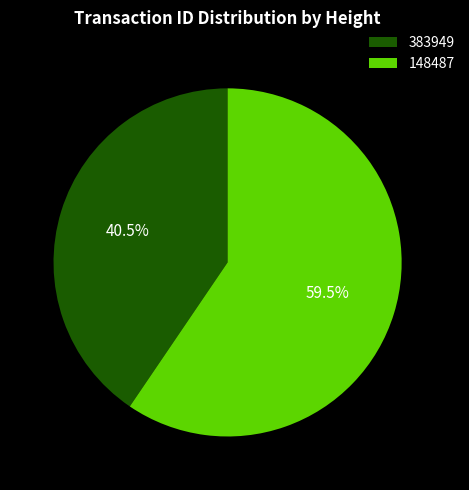

To the nearest percent, what is the combined percentage of 148487 and 383949?

100%